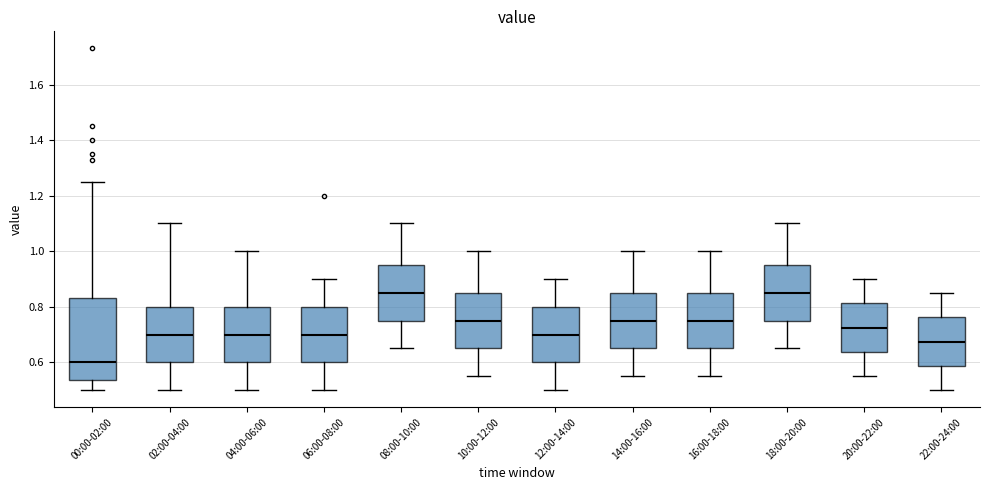

Where is the upper edge of the box for 08:00-10:00 on the y-axis? The values are not printed on the chart, so give them approximately, as read against the axis.

0.96